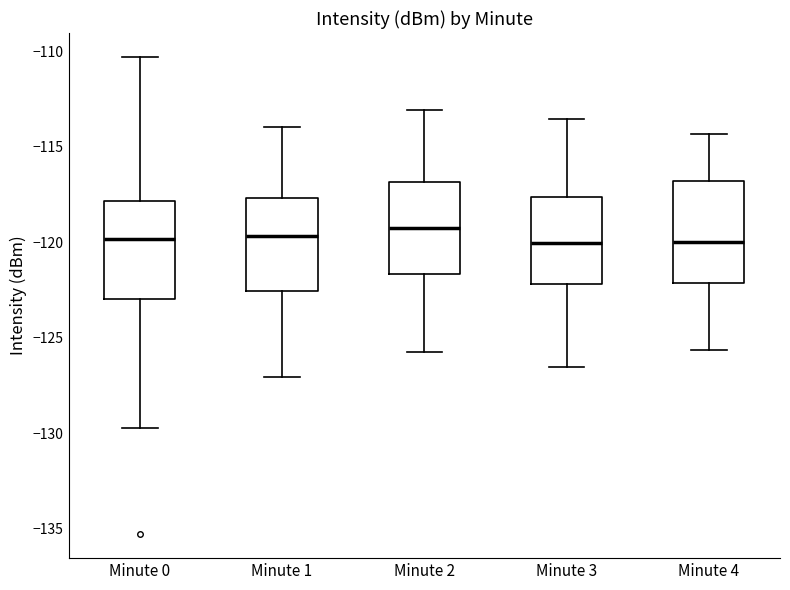

Where does the upper whisker of the box for Minute 2 end on the y-axis? The values are not printed on the chart, so give them approximately, as read against the axis.

-113.0